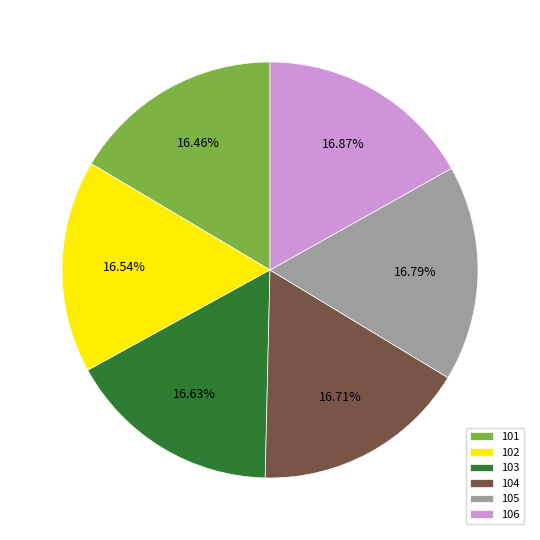

Count the number of slices in the pie.

6